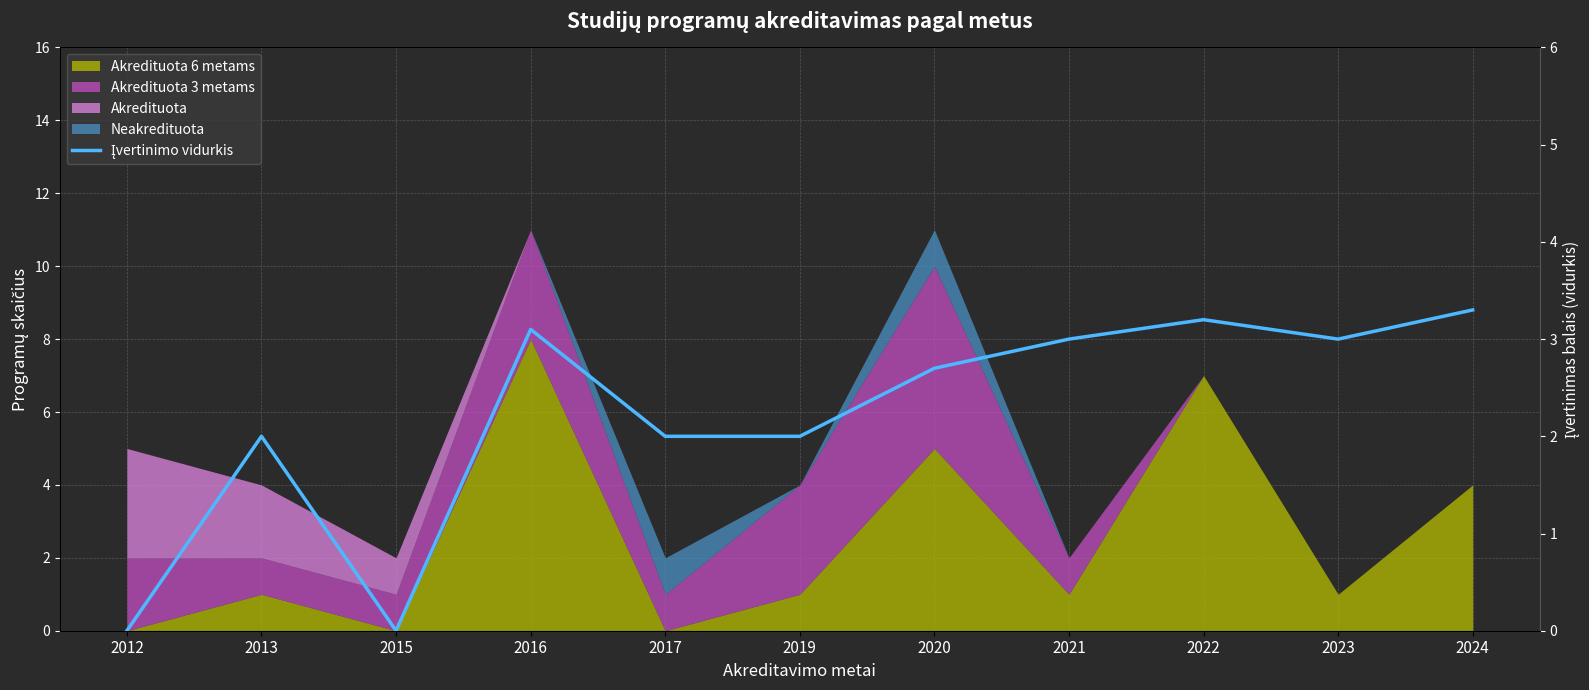

Rank the categories by value from highest to lowest.

2024, 2022, 2016, 2021, 2023, 2020, 2013, 2017, 2019, 2012, 2015